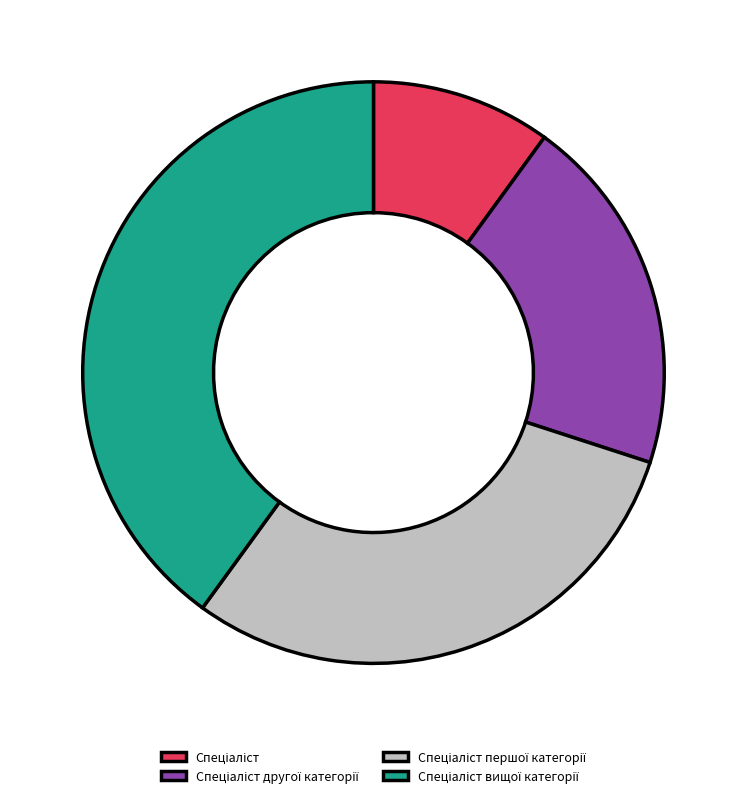

Is there a majority slice in this chart?

No